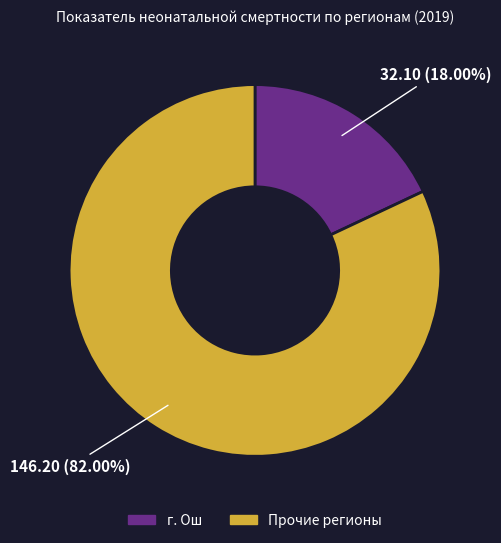

Does any single category account for the majority?

Yes